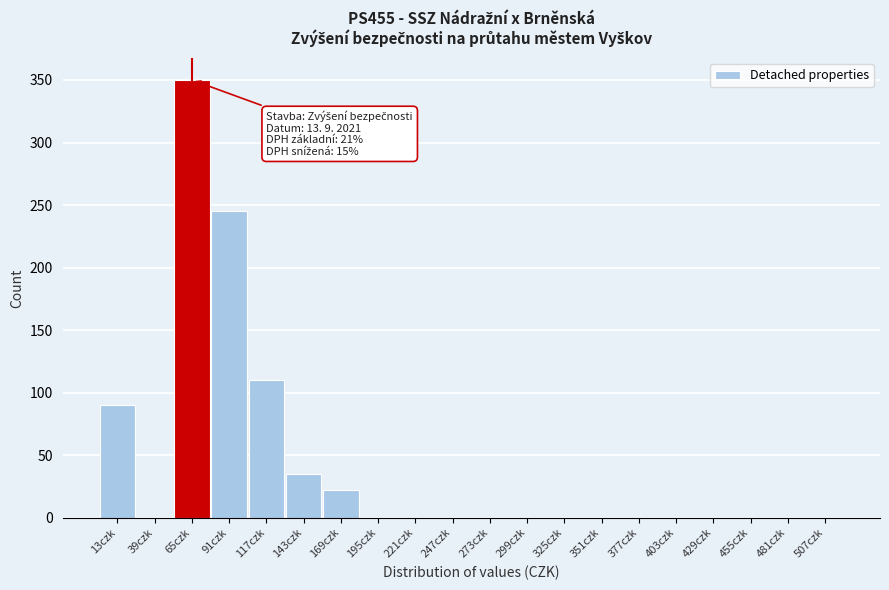

What is the sum of all values?

852